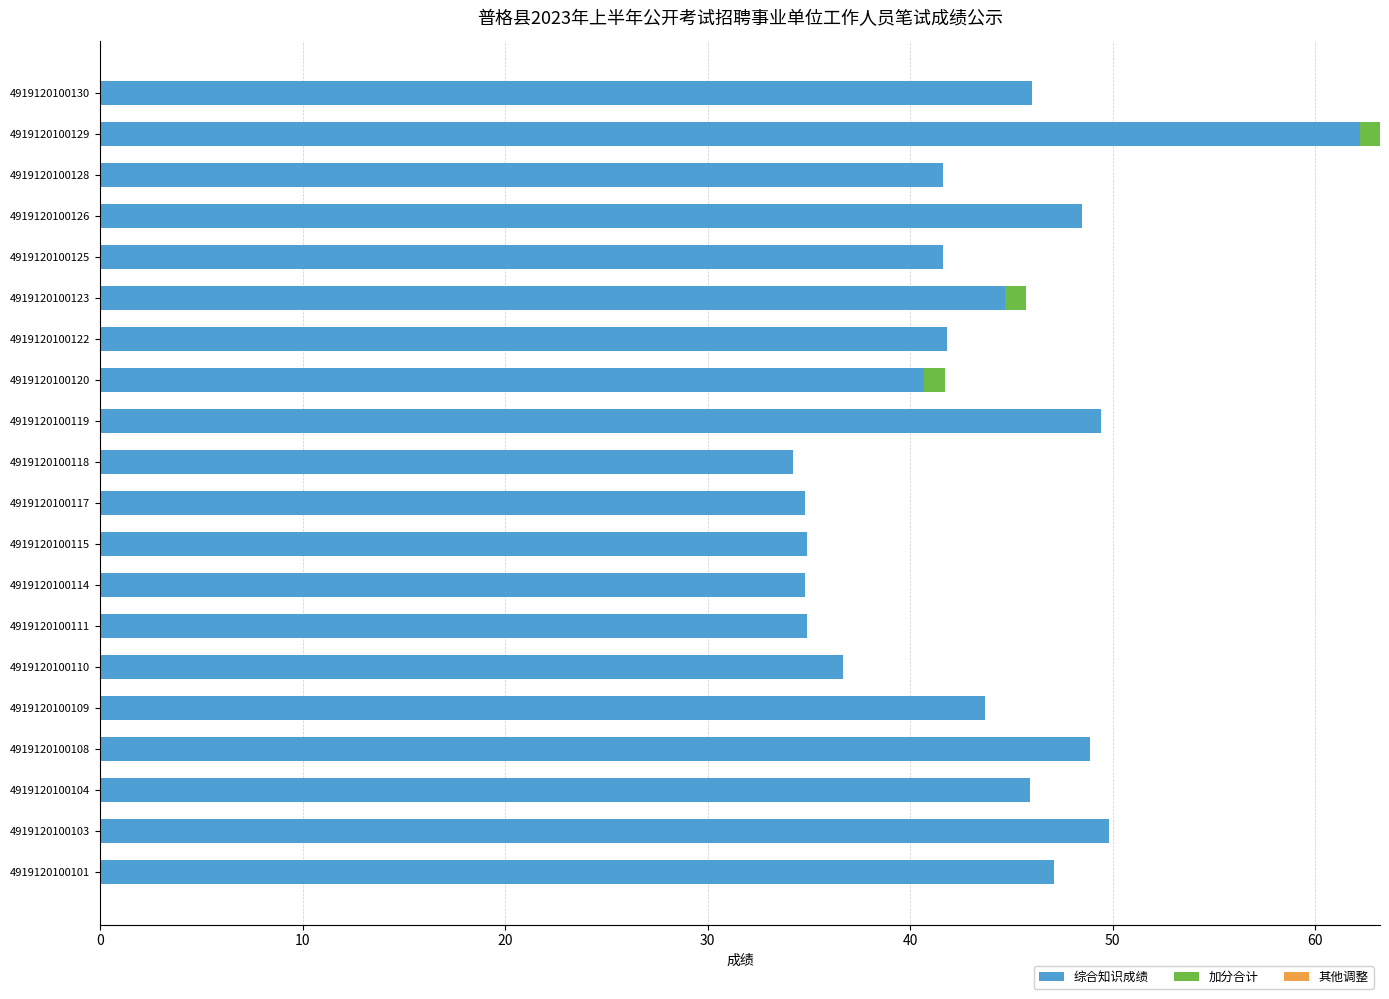

What is the highest value of the 综合知识成绩 series?

62.2